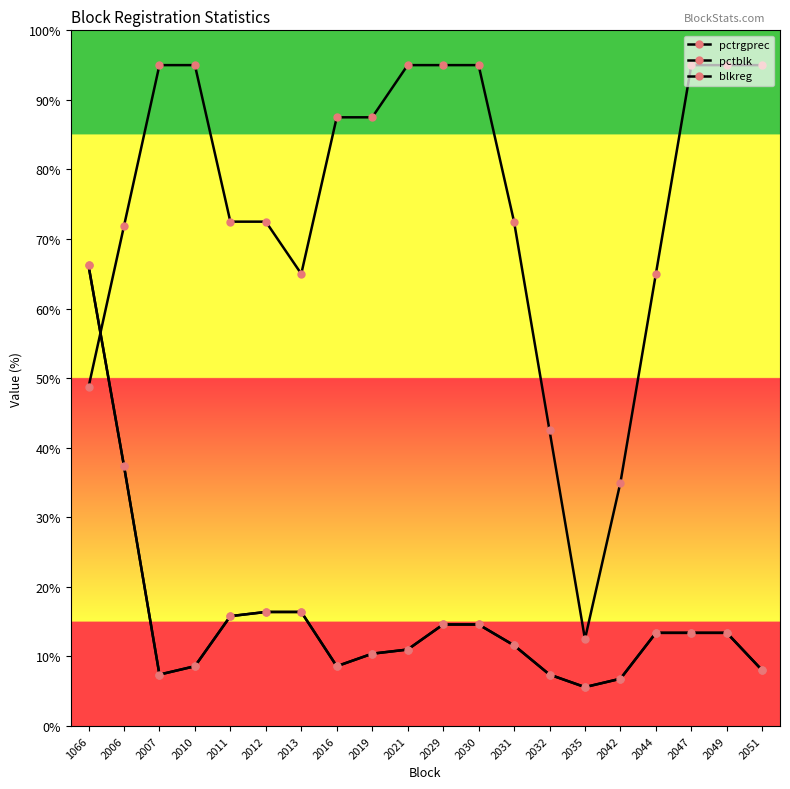

How many data points in blkreg are above 13?

10